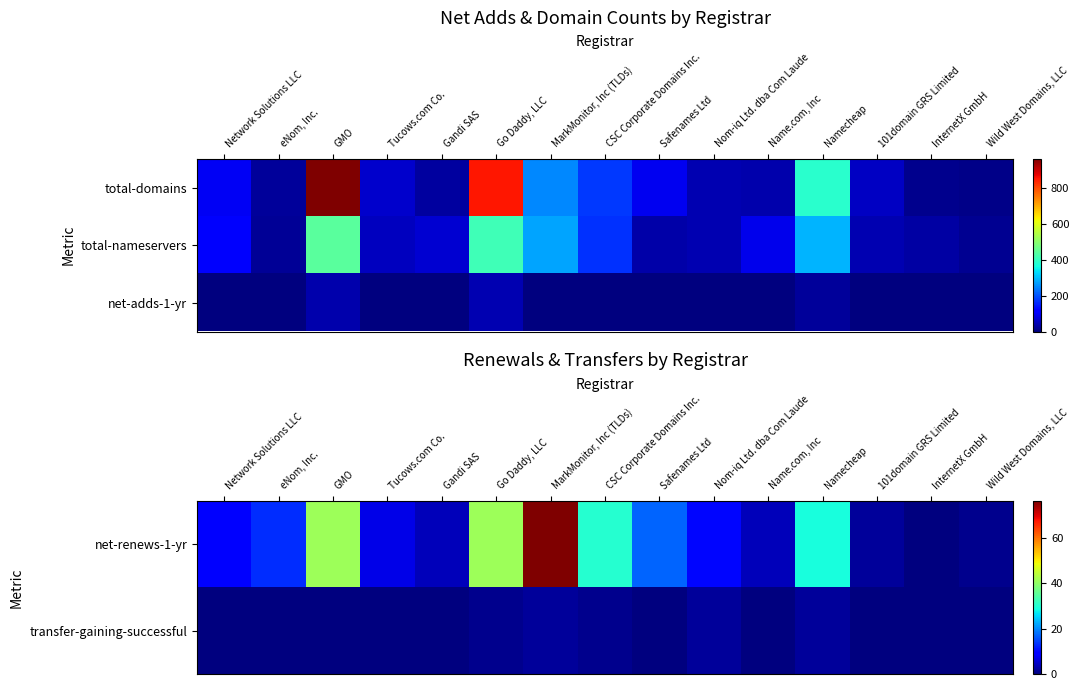

What is the difference between the highest and lowest values at MarkMonitor, Inc (TLDs)?

76